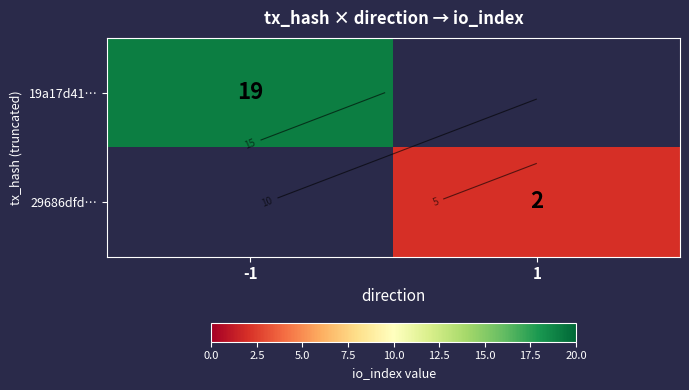

Rank the categories by 19a17d41… value from lowest to highest.

1, -1